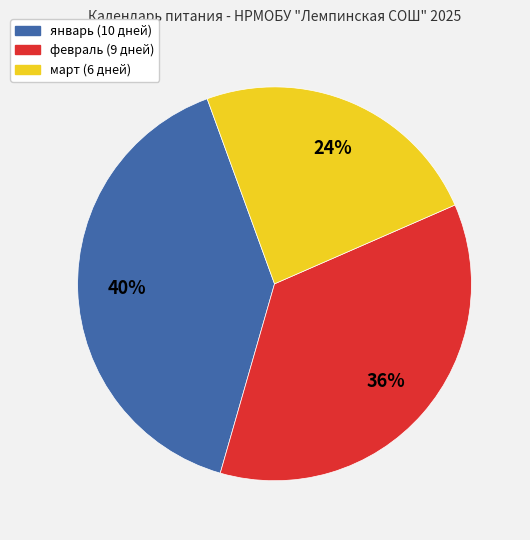

How many slices are in this pie chart?

3